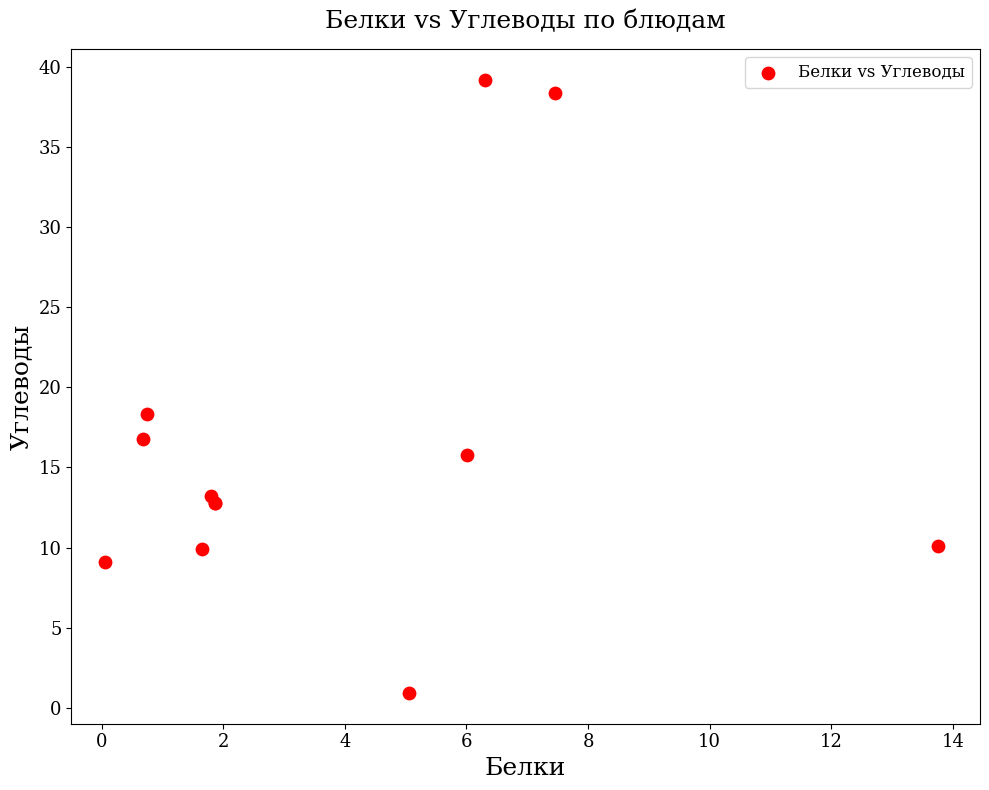

What Y value in the scatter plot is closest to 20?

18.3